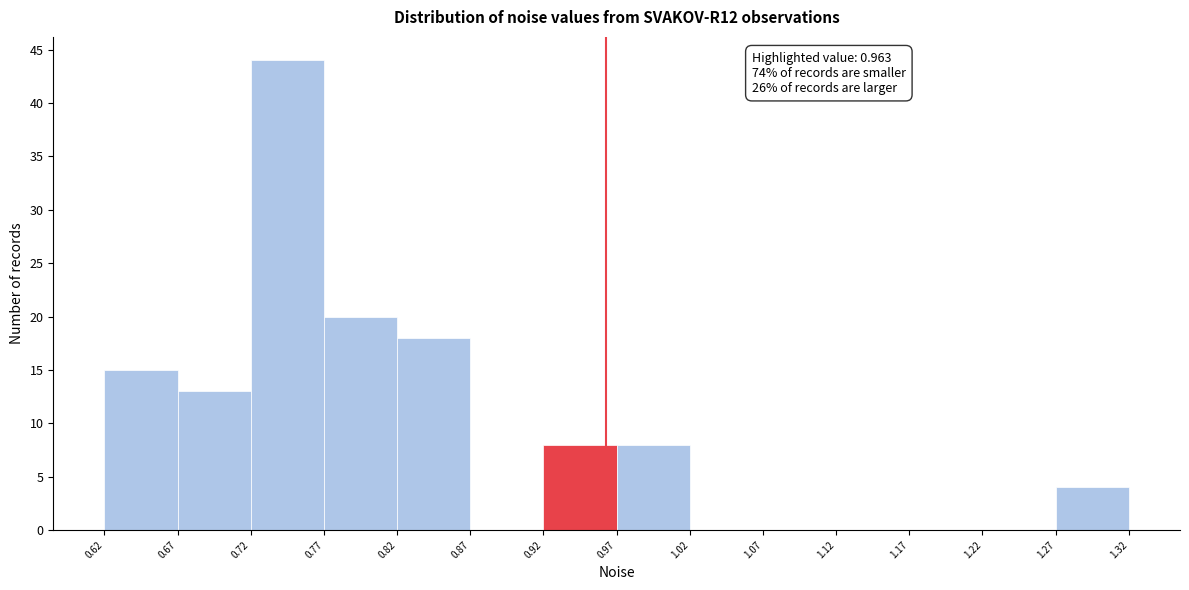

Over which range of the x-axis is the bar tallest?

0.72 to 0.77